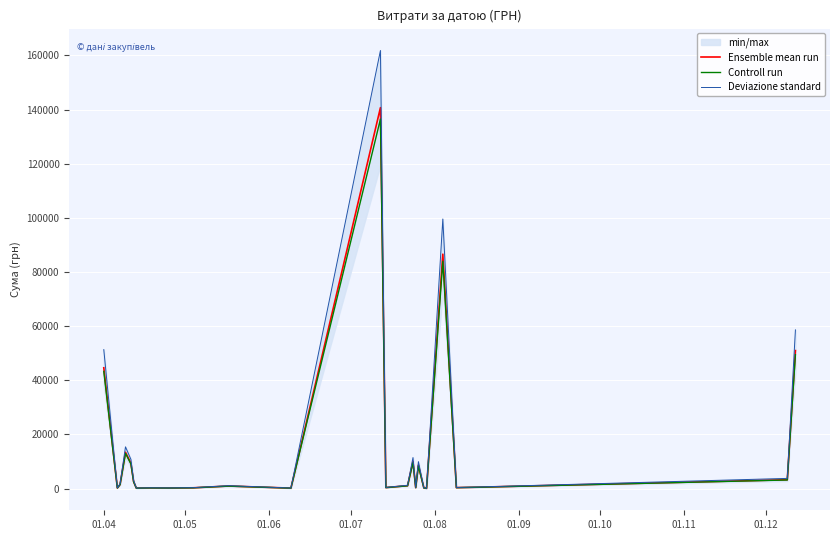

What is the lowest value of the Controll run series?

94.9